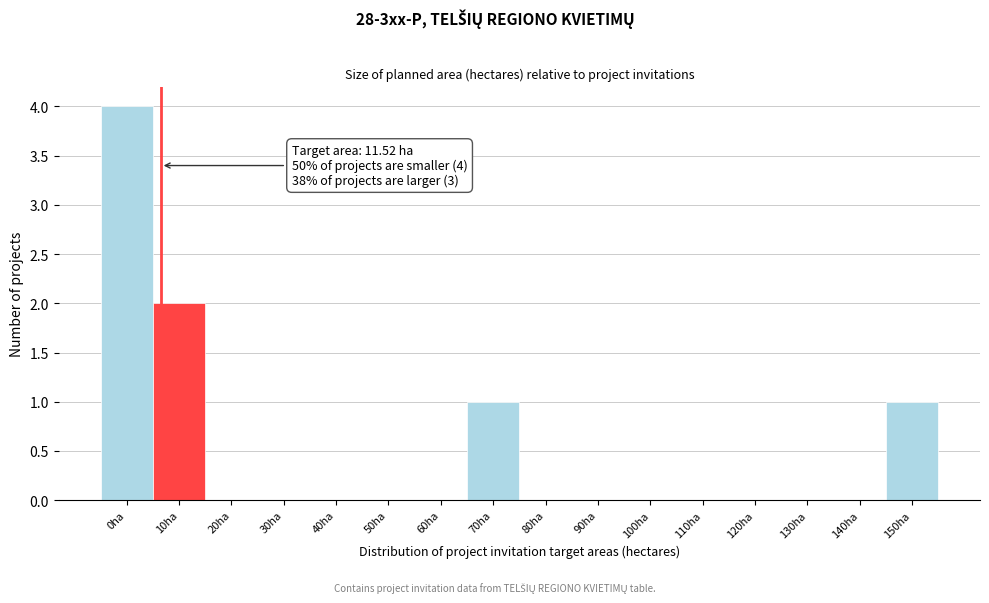

Reading left to right, extract all data points from this chart.

0ha=4	10ha=2	20ha=0	30ha=0	40ha=0	50ha=0	60ha=0	70ha=1	80ha=0	90ha=0	100ha=0	110ha=0	120ha=0	130ha=0	140ha=0	150ha=1